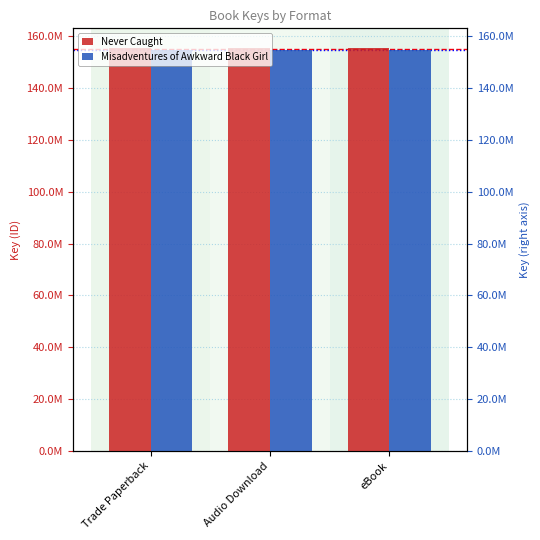

What is the lowest value of the Never Caught series?

155311477